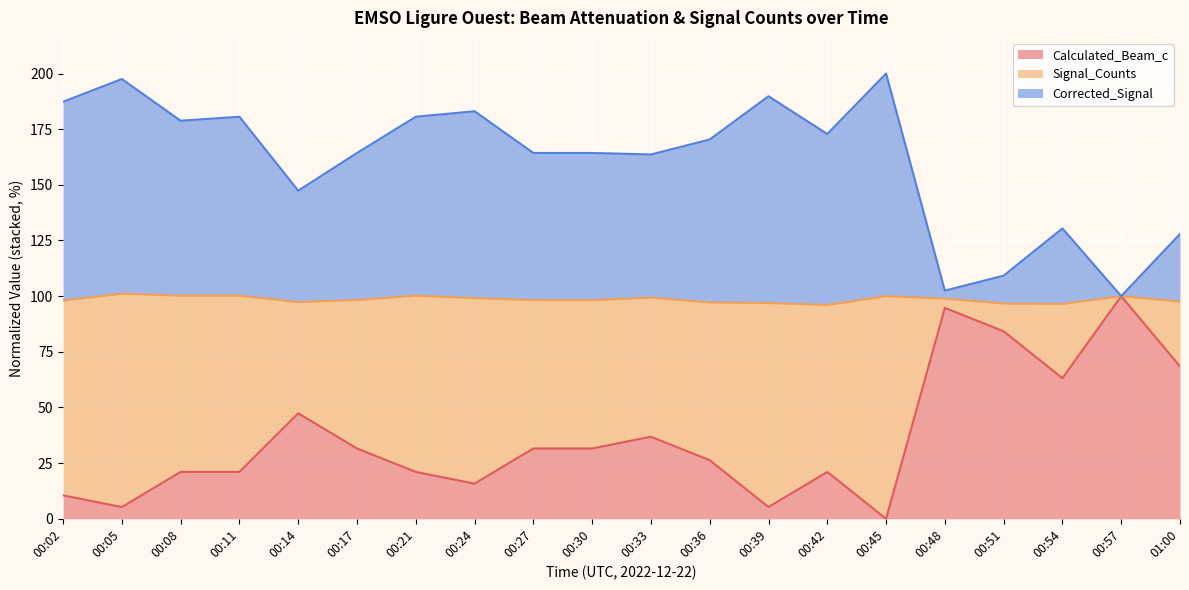

The Calculated_Beam_c series shows 15.1 at 00:30. True or false?

False